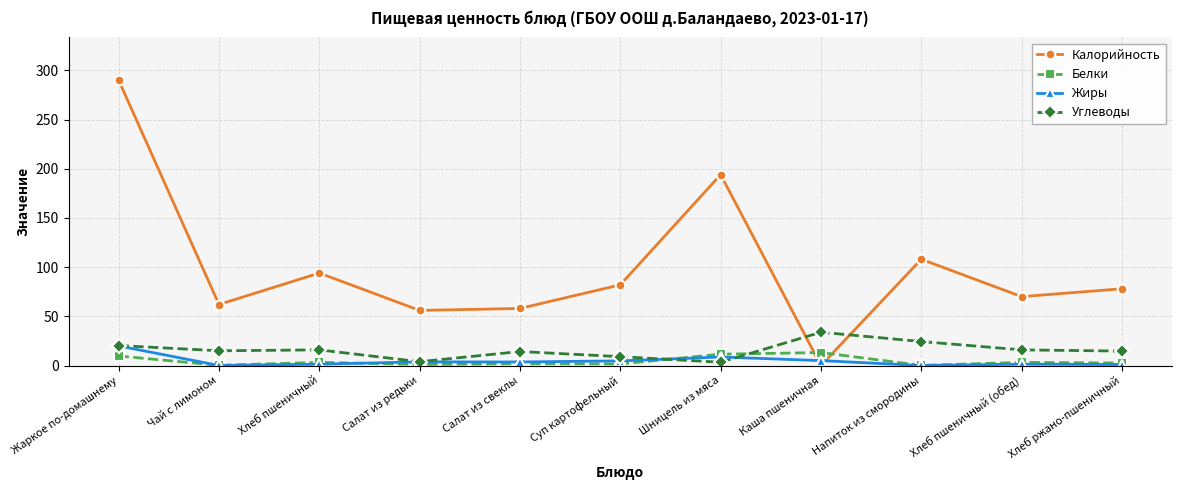

True or false: Углеводы has a value of 33.8 at Каша пшеничная.

True